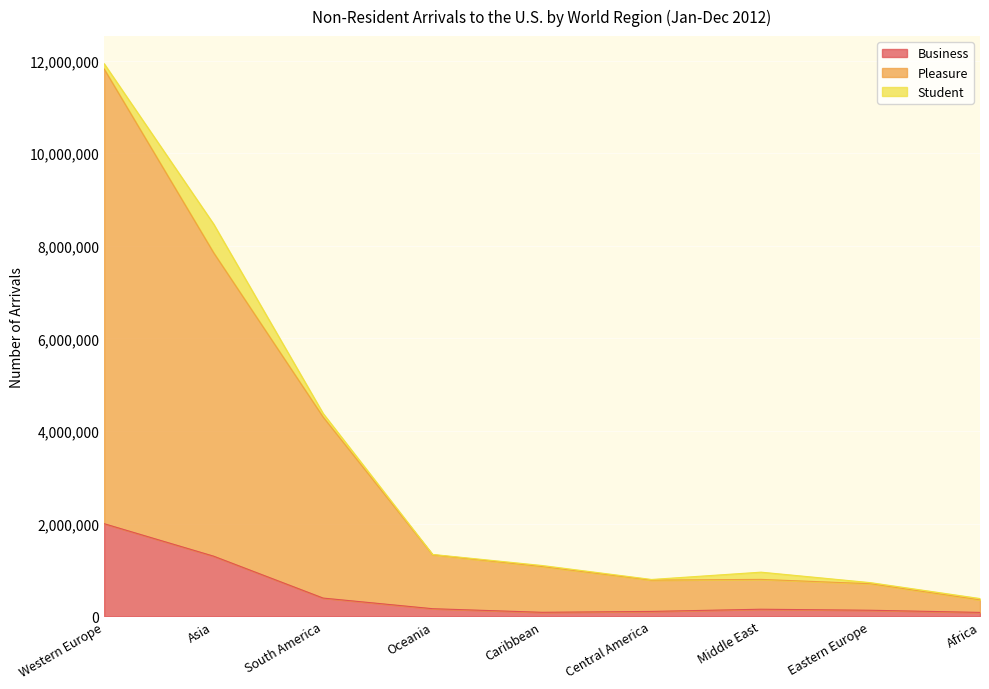

The Business series shows 1829384 at Asia. True or false?

False